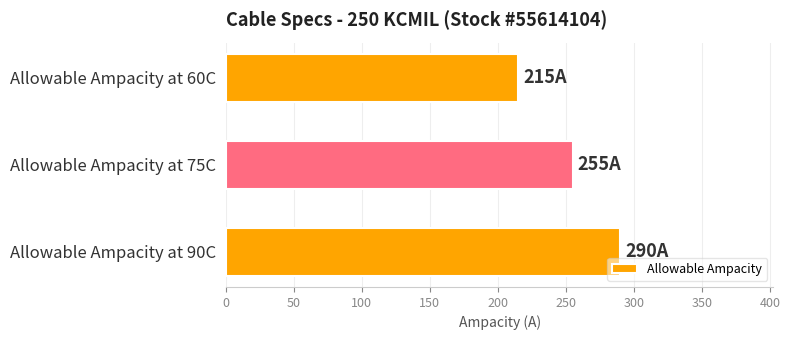

Reading top to bottom, transcribe all the data shown in this chart.

Allowable Ampacity at 60C=215	Allowable Ampacity at 75C=255	Allowable Ampacity at 90C=290